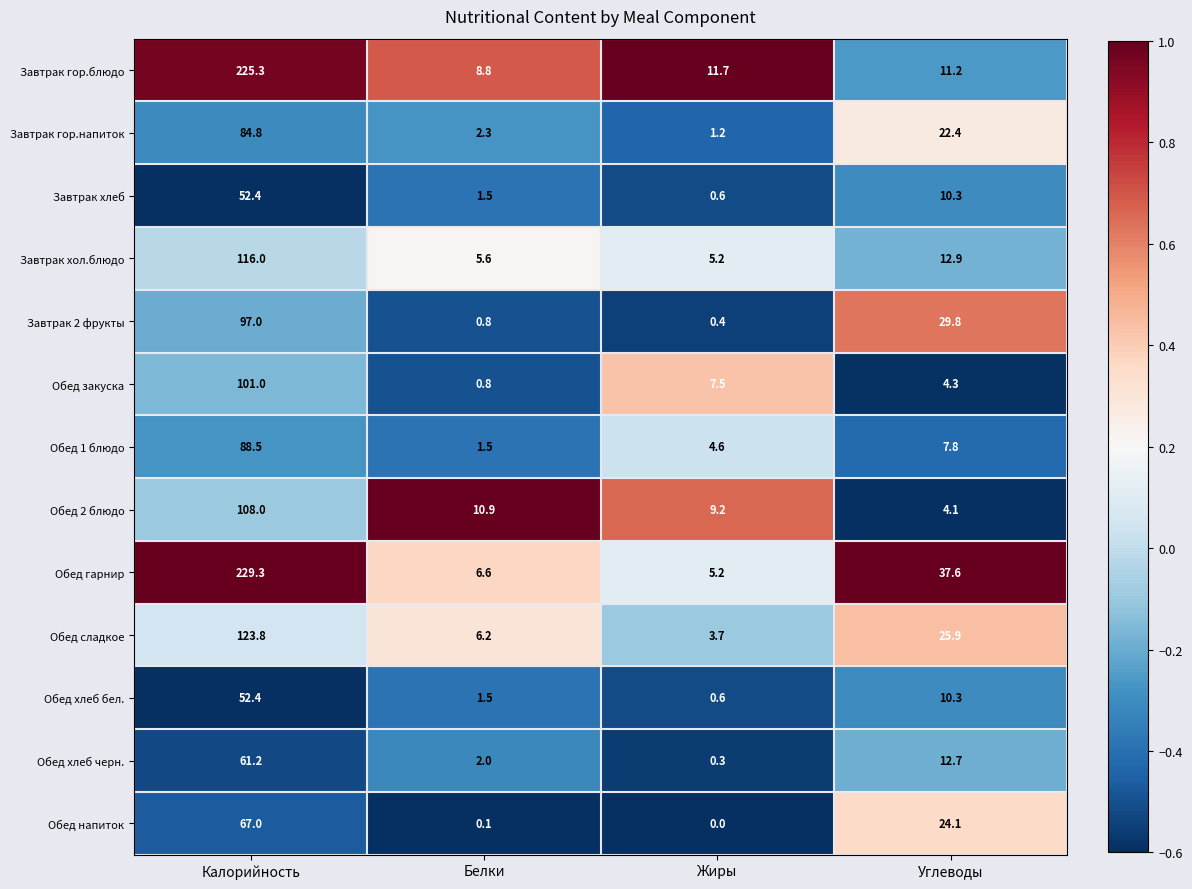

True or false: Обед закуска has a value of 10.8 at Жиры.

False